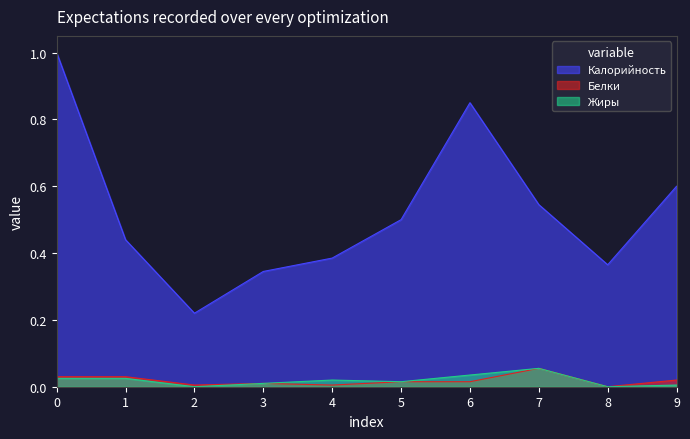

At how many categories does at least one series exceed 0?

10